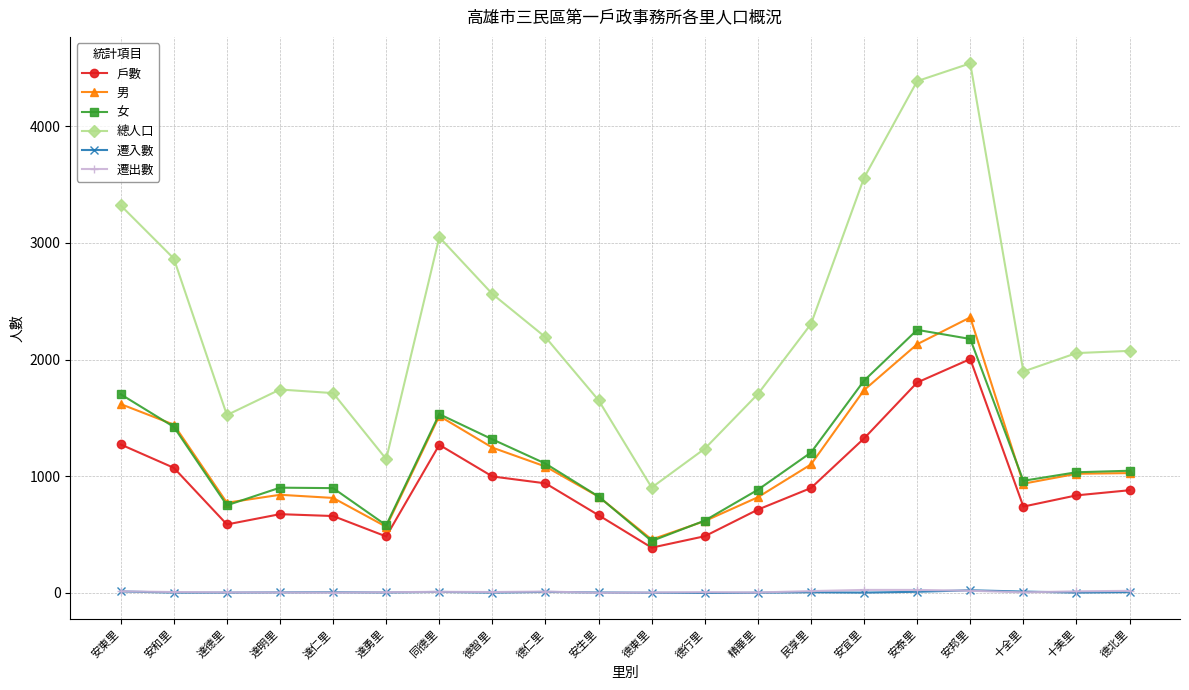

True or false: 男 has more than 0 points higher than both neighbors.

True